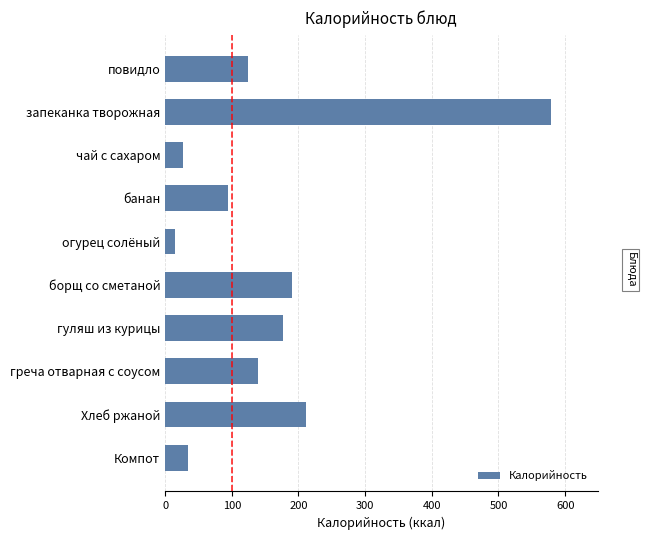

What is the sum of all values?

1592.2